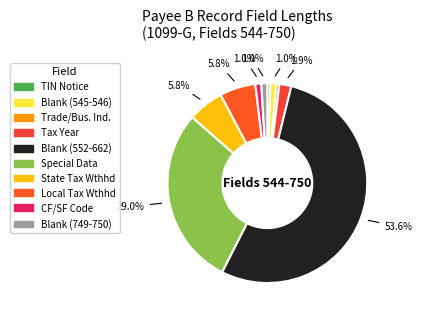

How many slices are in this pie chart?

10